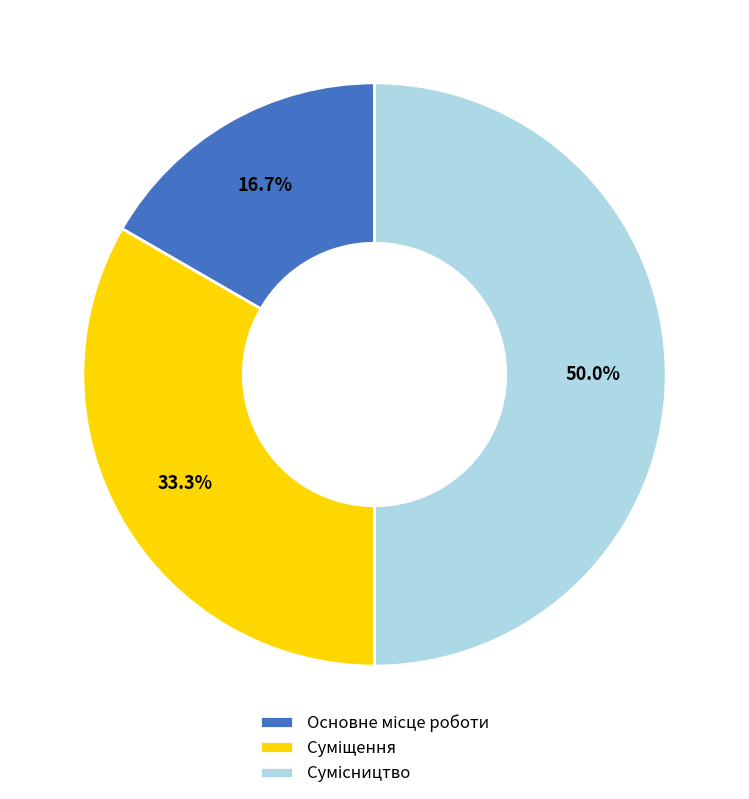

What is the ratio of the value at Основне місце роботи to the value at Сумісництво?

0.3